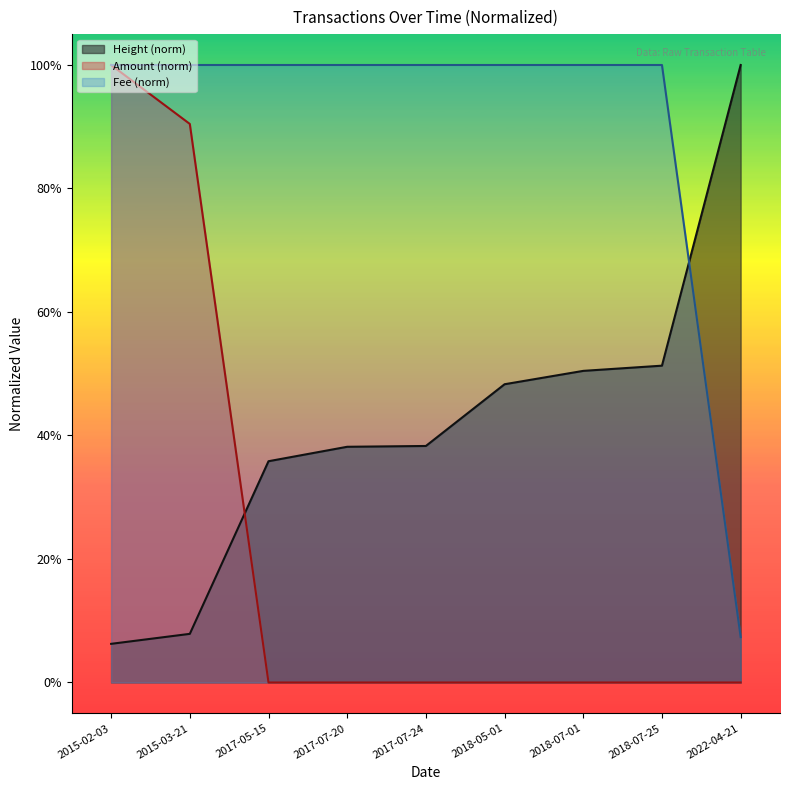

Is the value of Height at 2022-04-21 greater than the value of Amount at 2018-07-25?

Yes